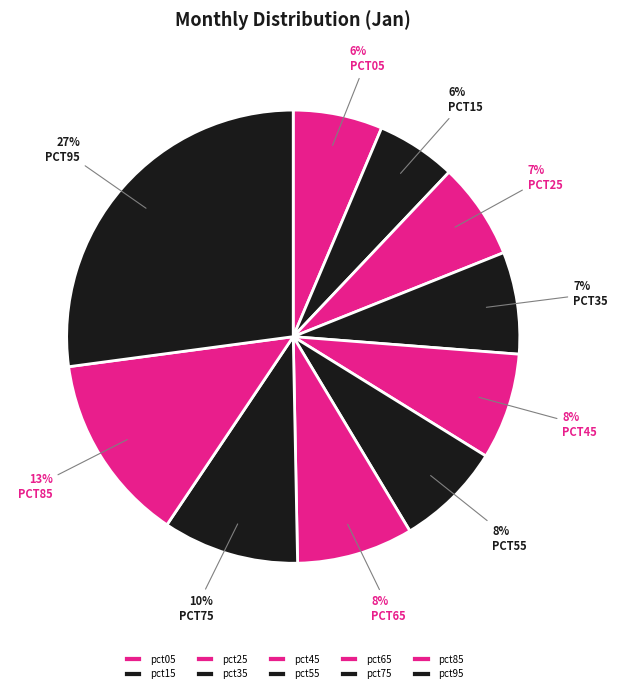

What is the largest slice in the pie chart?

pct95